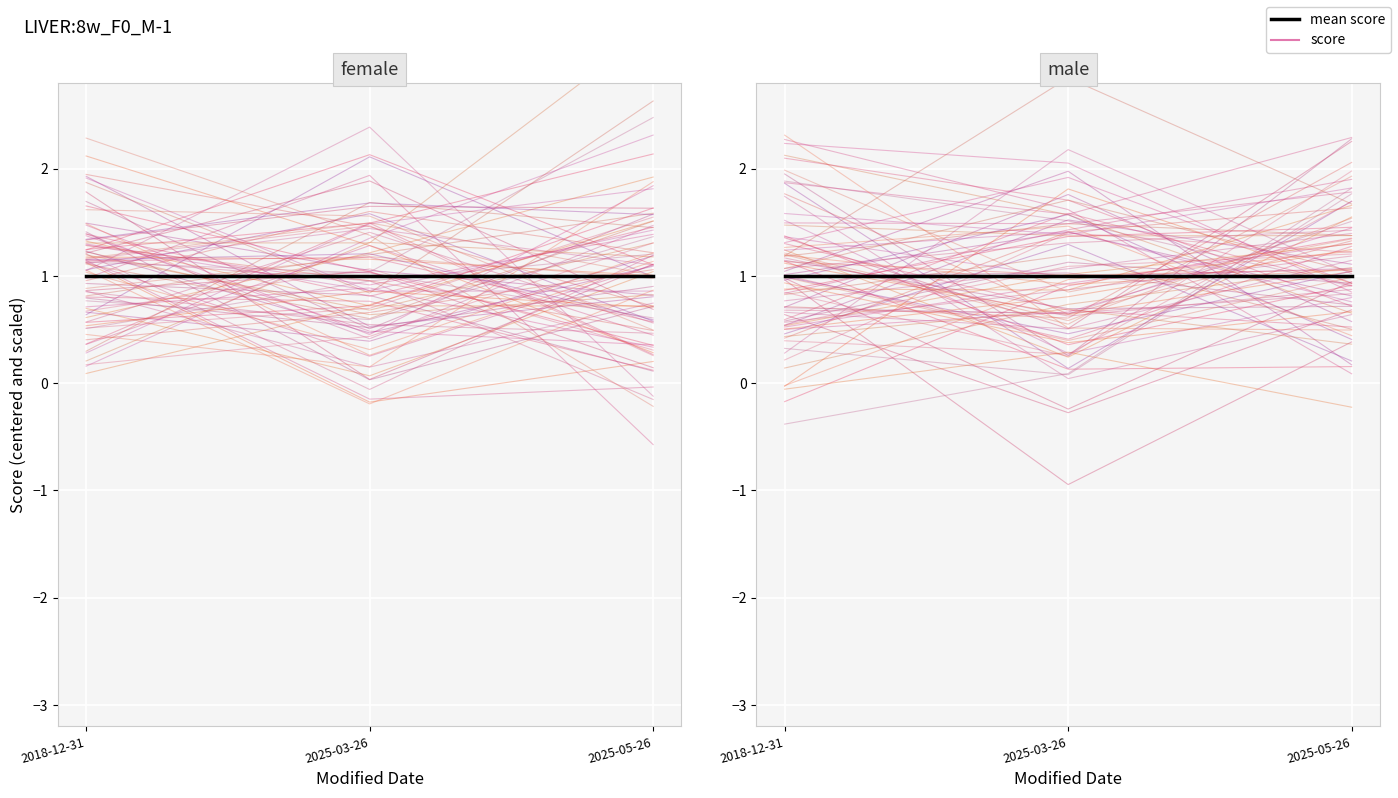

What position from the left is 2025-03-26?

2